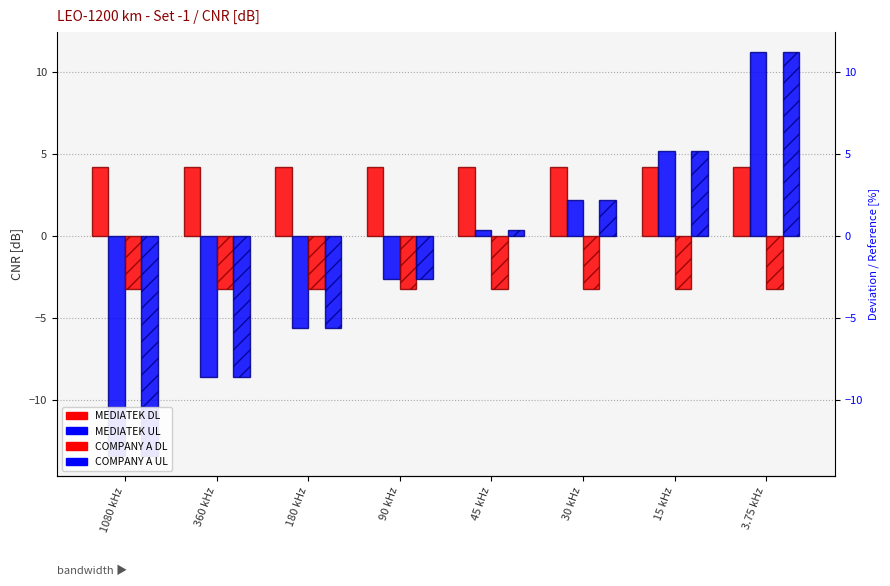

What is the lowest value of the COMPANY A DL series?

-3.2